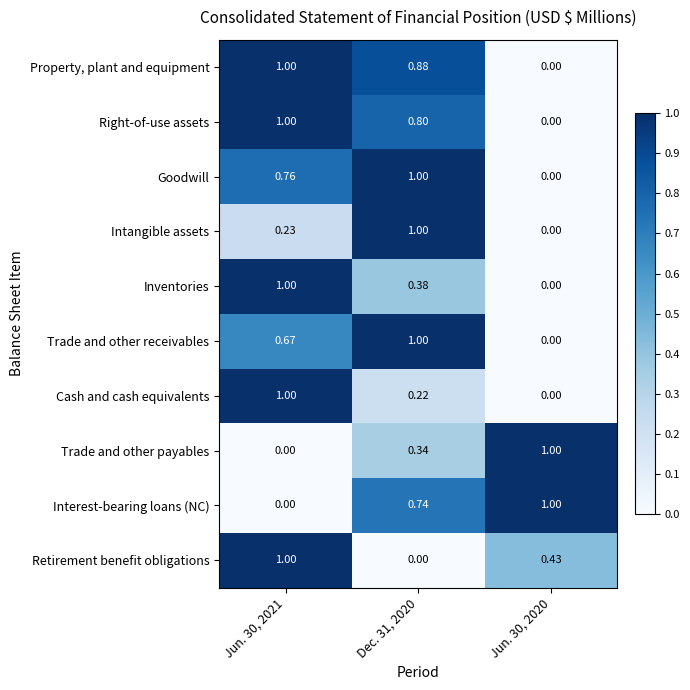

Is the value of Cash and cash equivalents at Jun. 30, 2021 greater than the value of Intangible assets at Jun. 30, 2021?

Yes